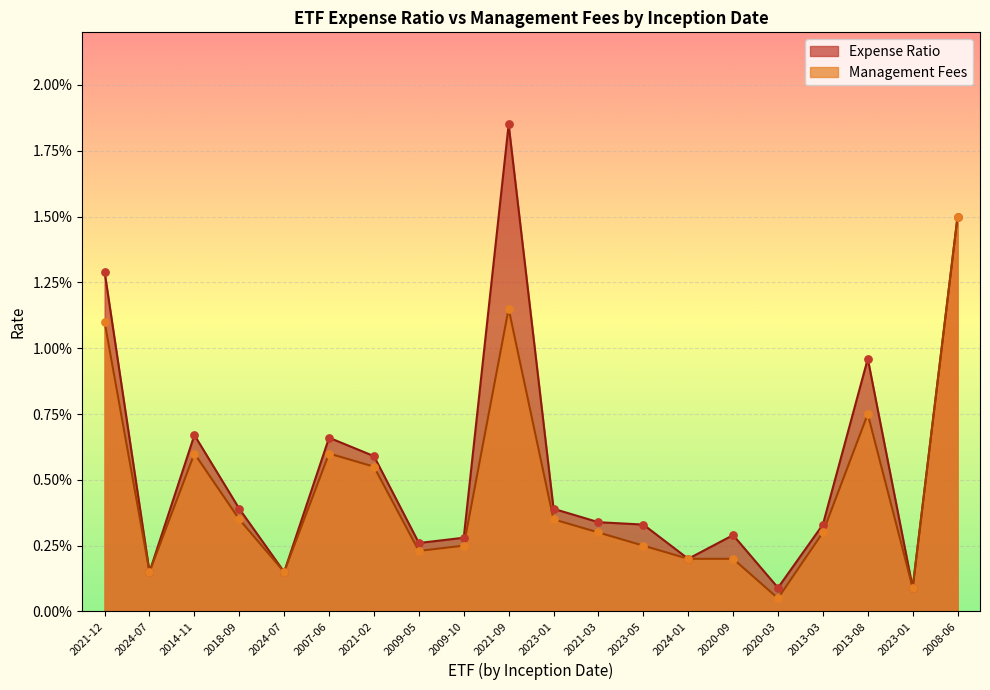

Which series has the largest total across all categories?

Expense Ratio